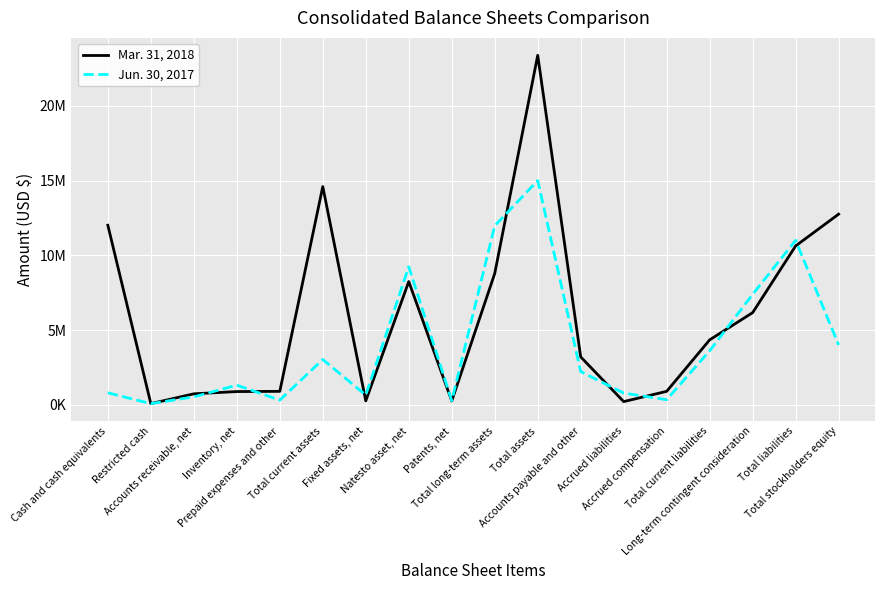

Does the chart have visible grid lines?

Yes